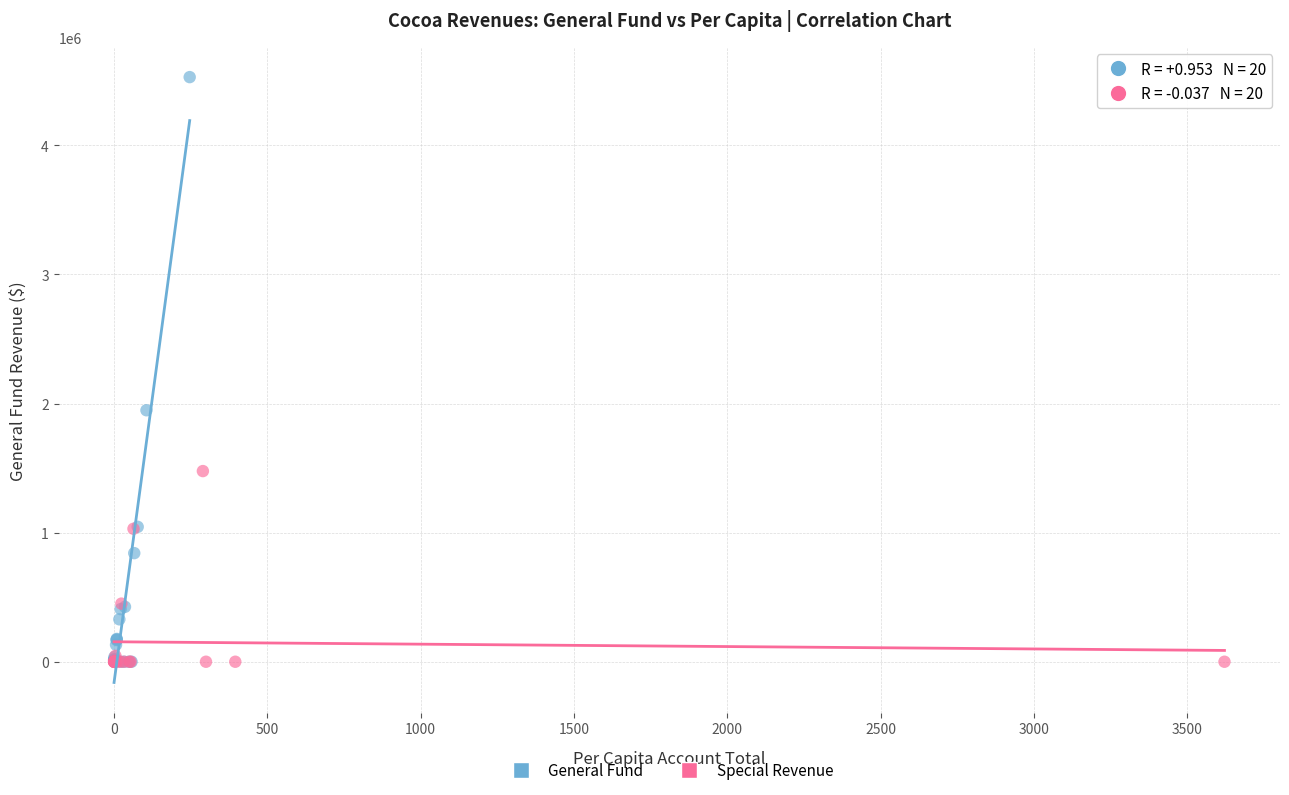

What are all the series names shown in the legend?

General Fund, Special Revenue